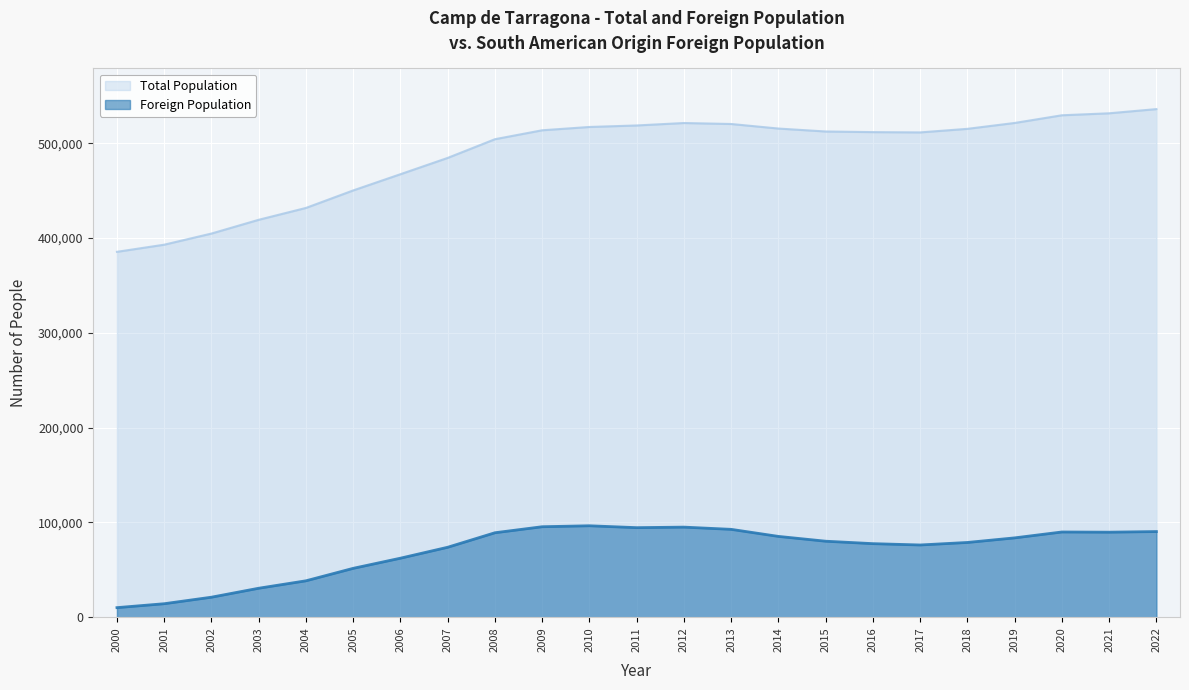

Which label corresponds to the smallest value in the chart?

2000